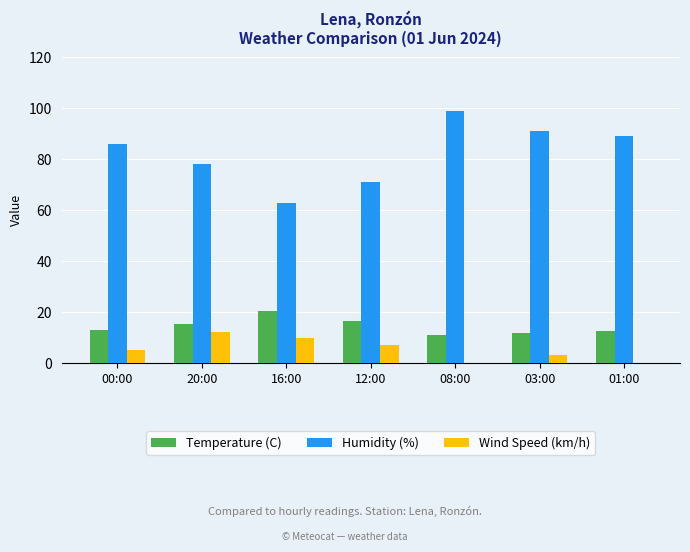

What is the total value across all series at 01:00?

101.4